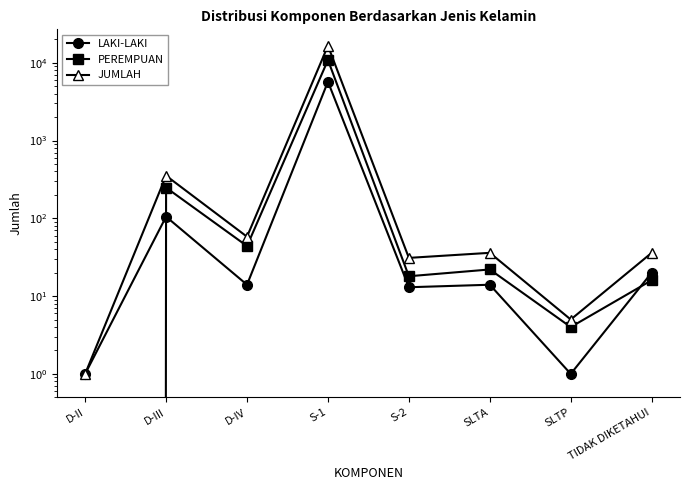

How many values in the JUMLAH series exceed 36?

3